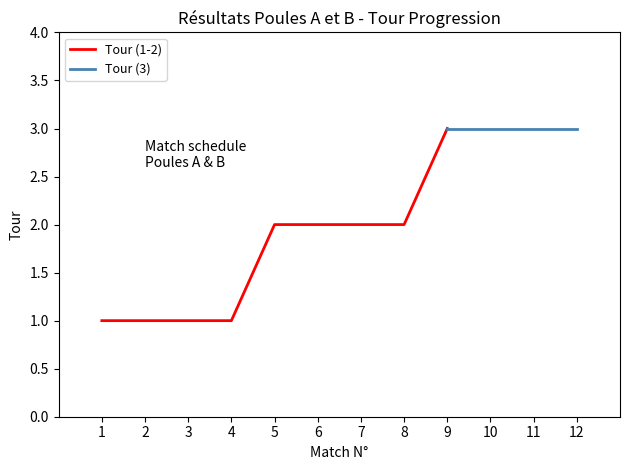

Is it true that Tour (1-2) equals 2 at 7?

True